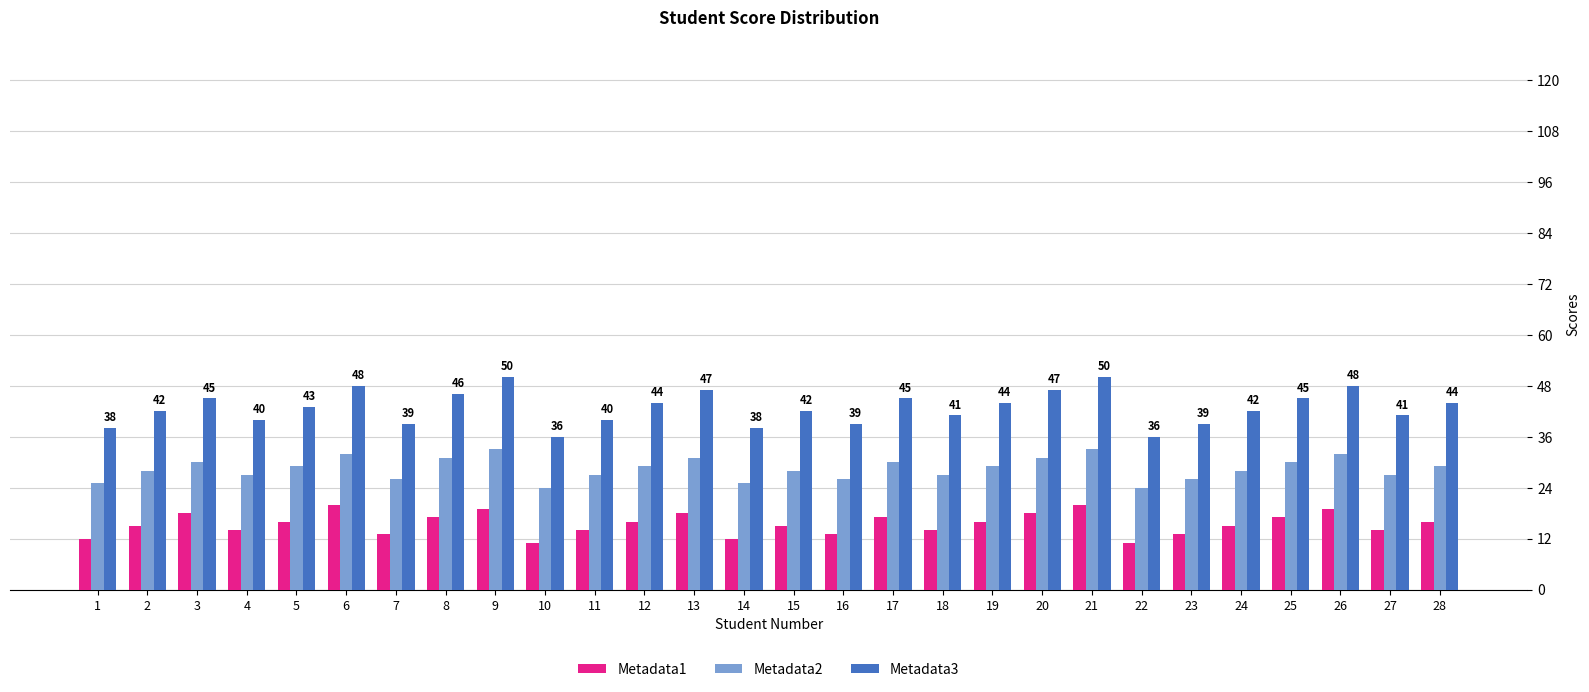

List the series in order of their peak value, lowest first.

Metadata1, Metadata2, Metadata3